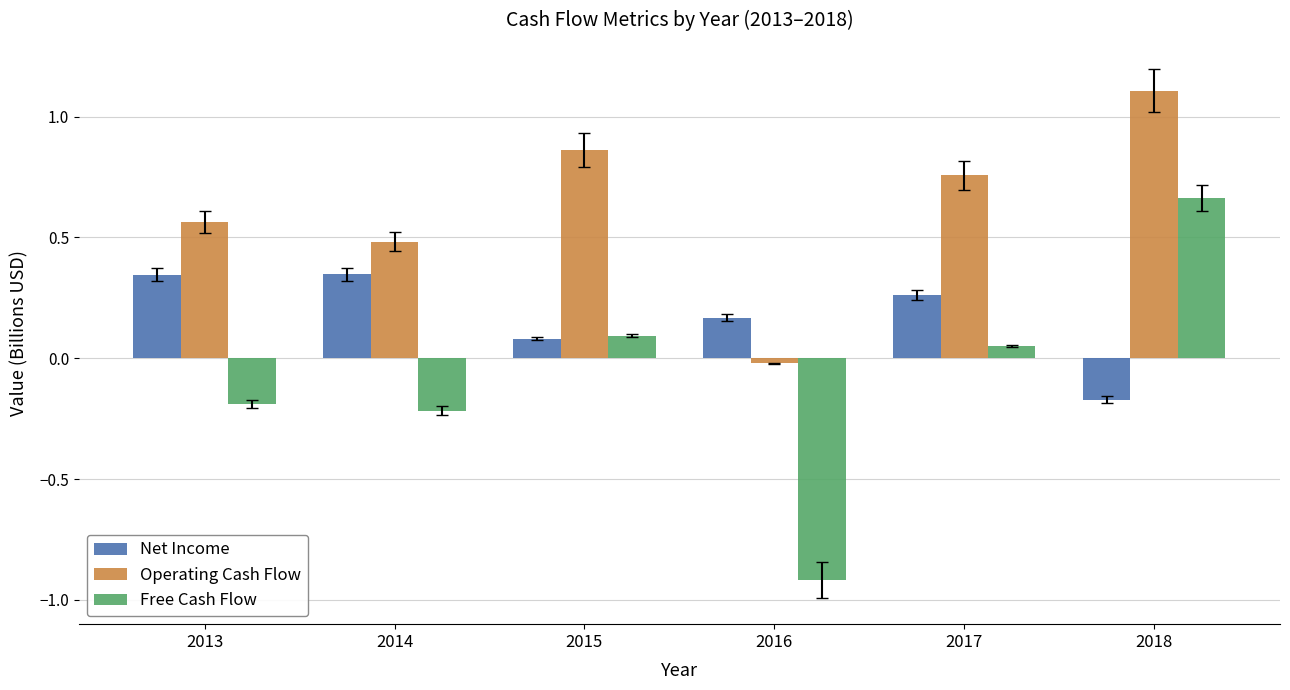

What is the lowest value of the Free Cash Flow series?

-0.9